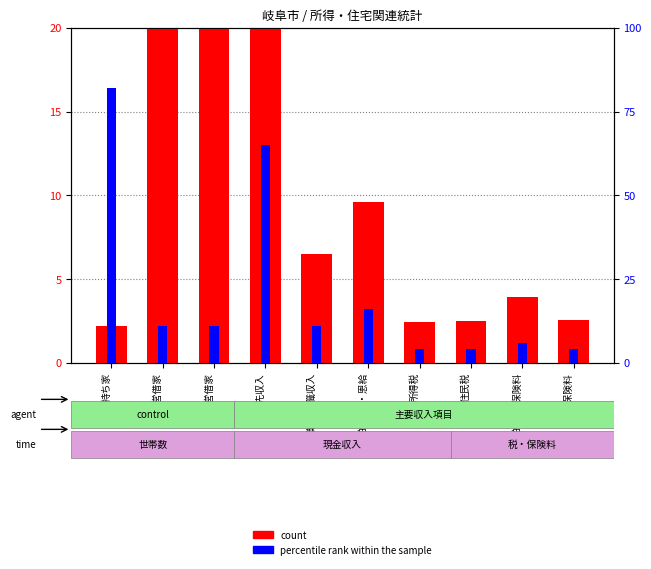

Is the value of count at 公営借家 greater than the value of percentile rank within the sample at 住民税?

Yes